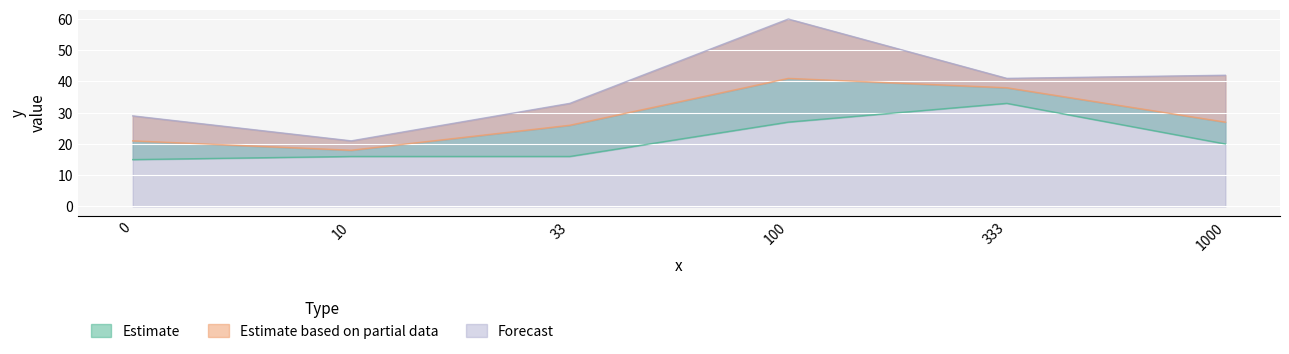

What is the value of the max point at the 2nd from the left?

21